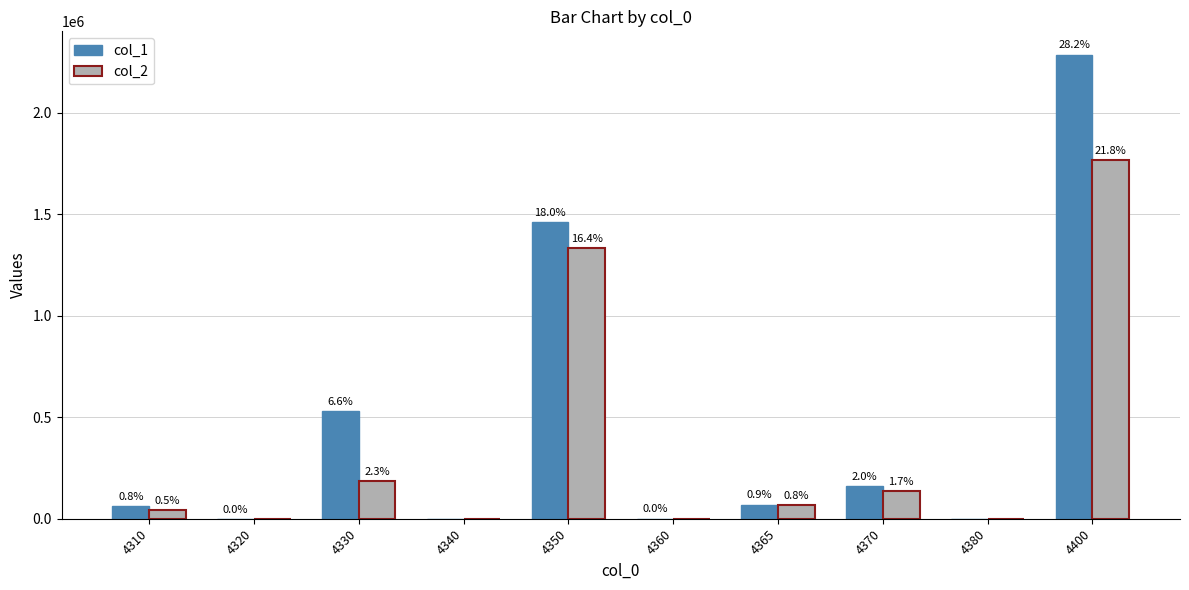

What is the maximum value shown in the chart?

2287511